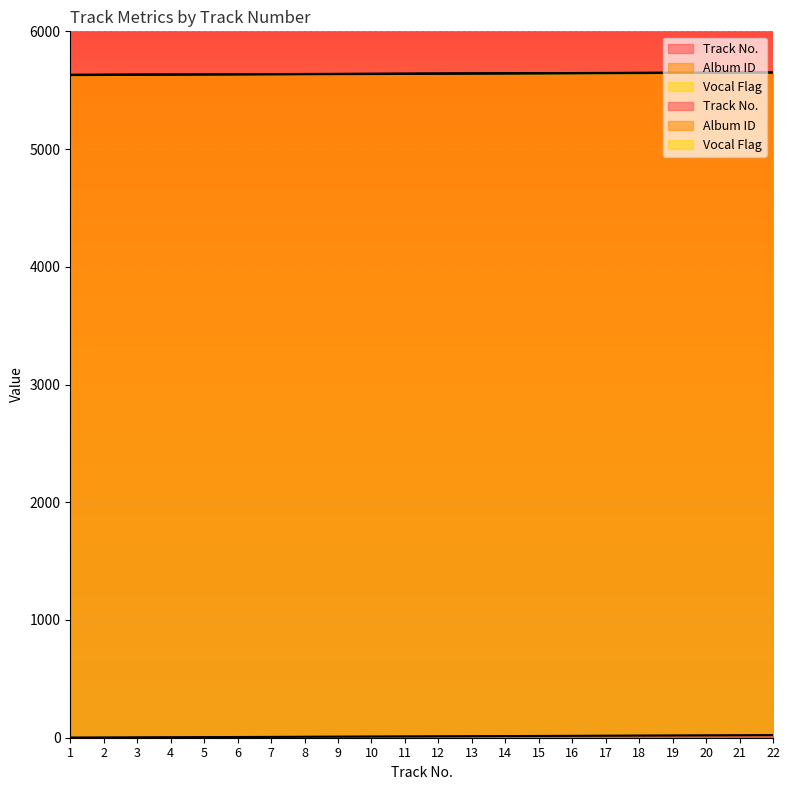

What is the average value of the Track No. series?

12